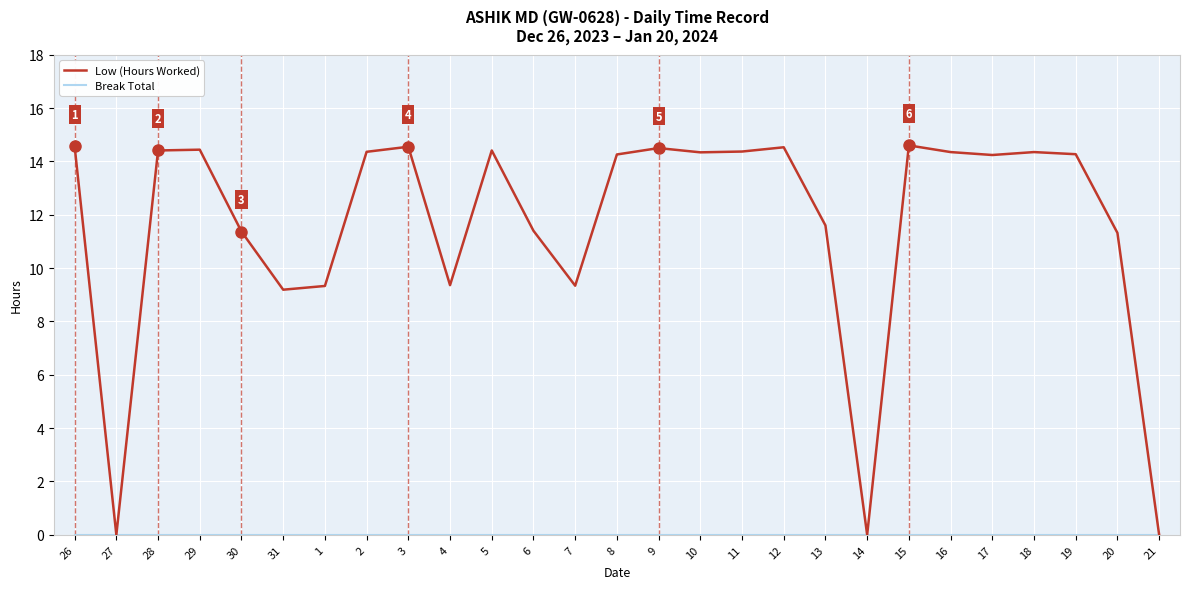

Which series has the largest total across all categories?

Low (Hours Worked)